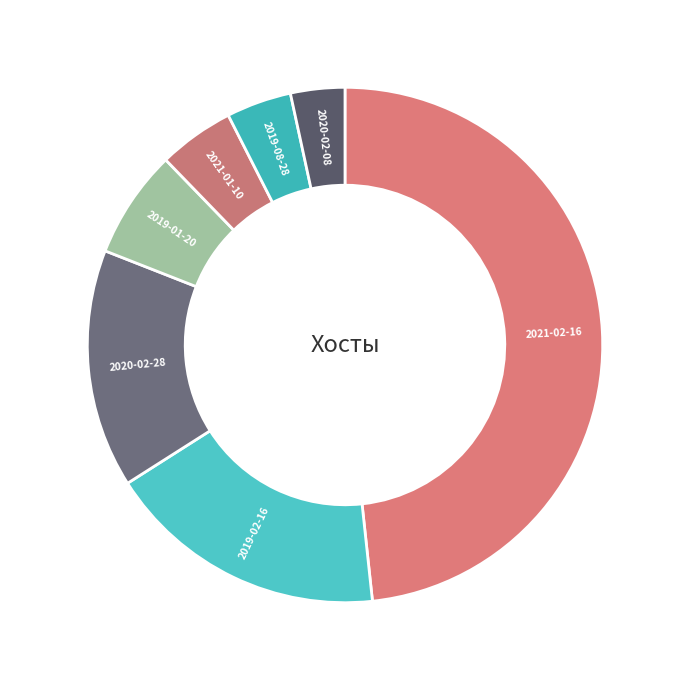

Do 2019-01-20 and 2020-02-08 together represent more than half of the pie?

No